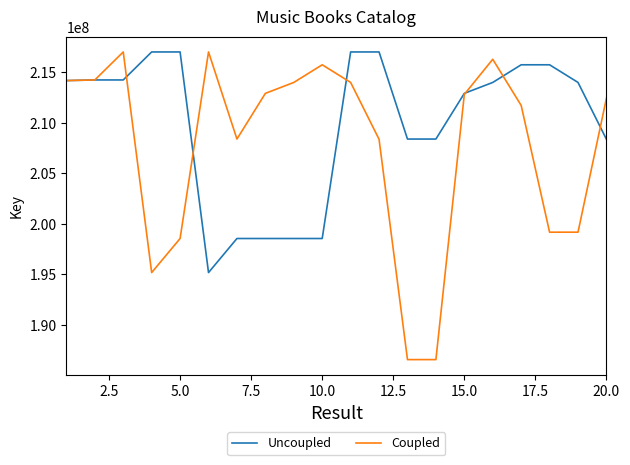

True or false: Uncoupled and Coupled intersect in this chart.

True